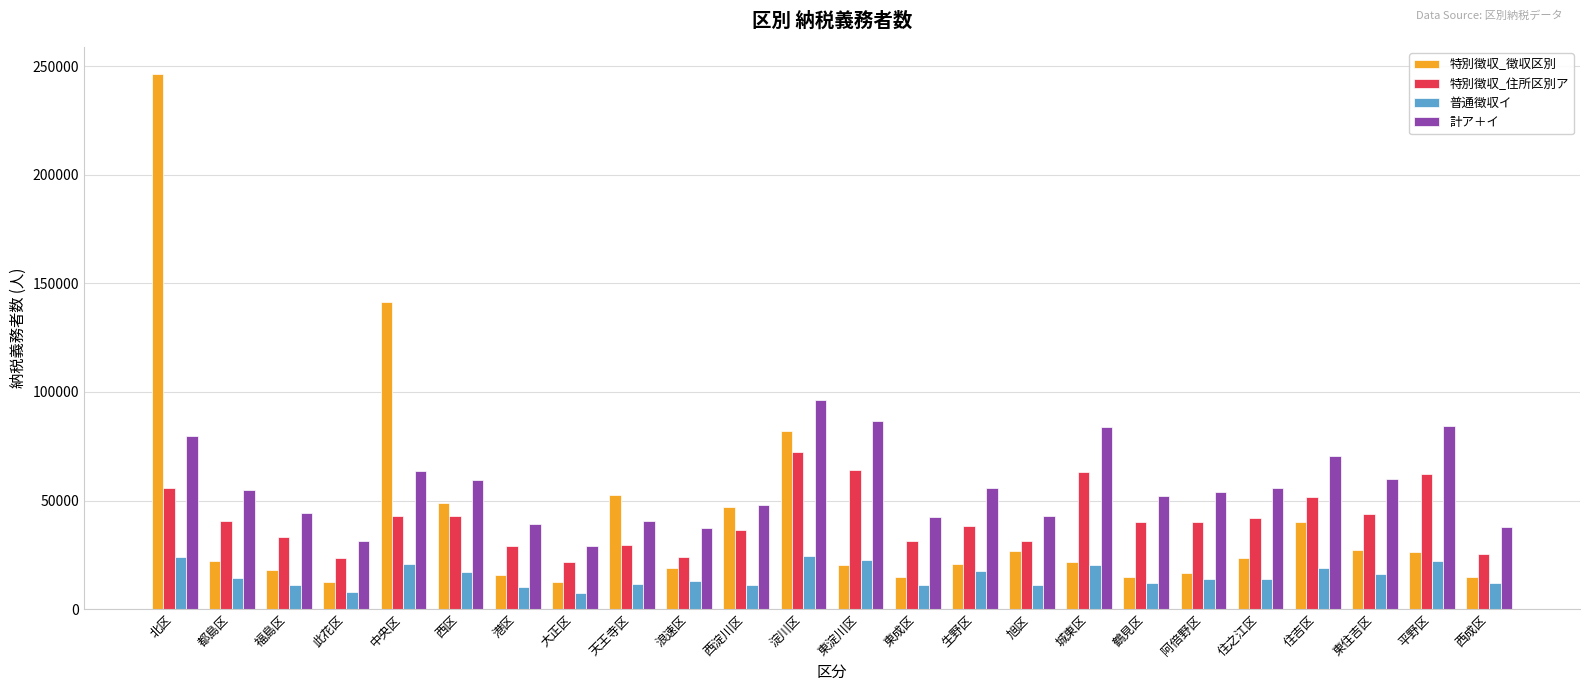

Rank the series at 鶴見区 from lowest to highest value.

普通徴収イ, 特別徴収_徴収区別, 特別徴収_住所区別ア, 計ア＋イ